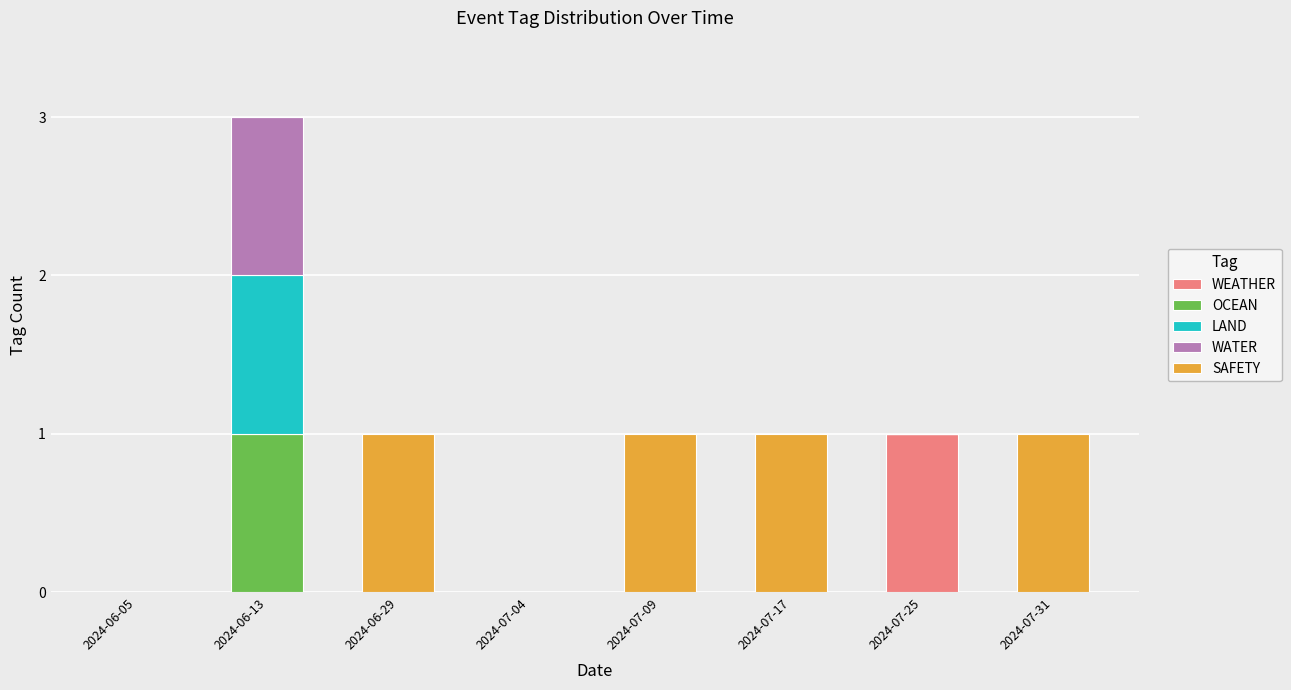

At which category is the sum across all series the highest?

2024-06-13